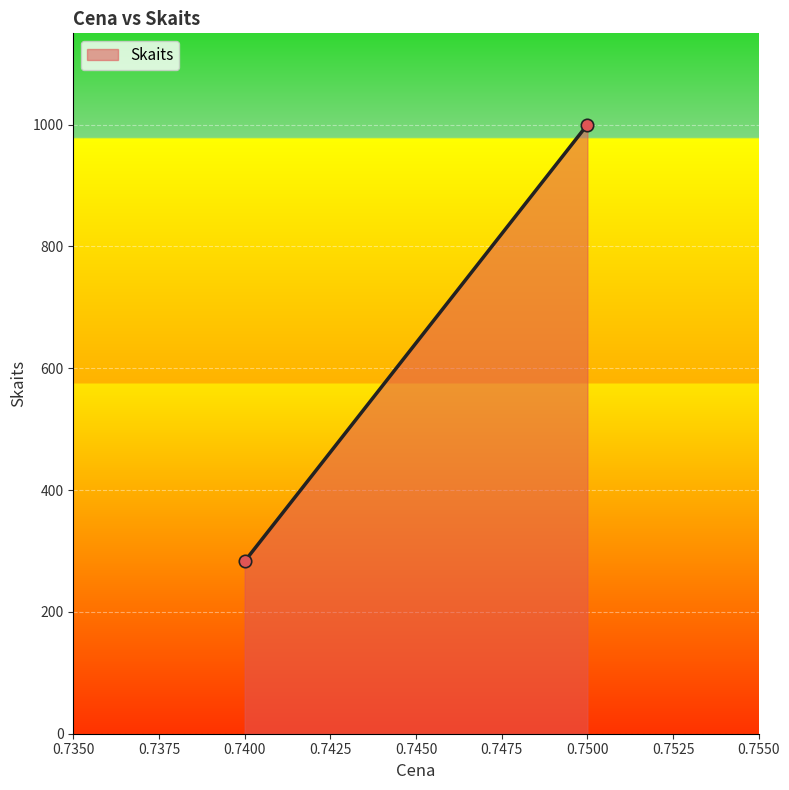

What is the range of Y values (max minus min)?

717